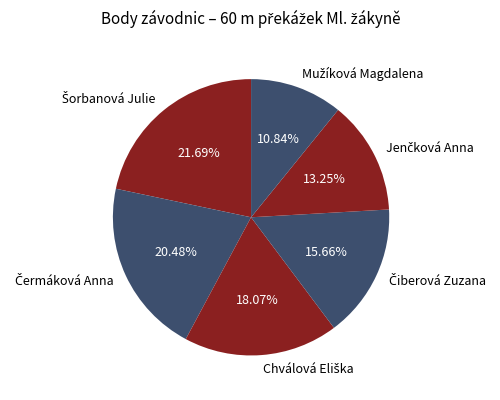

Is there any slice that represents more than half of the pie?

No